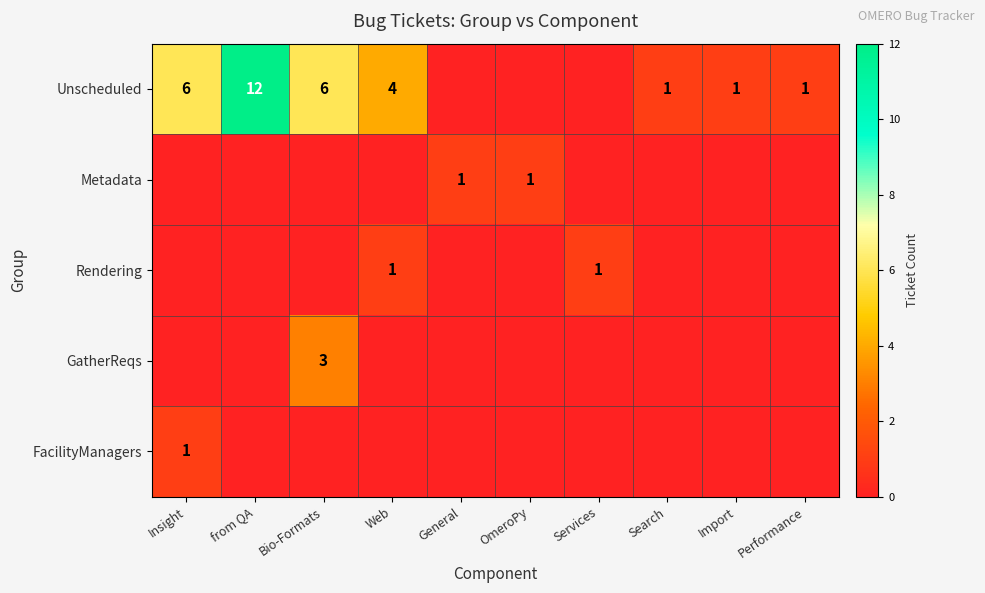

How many series are shown in this chart?

5